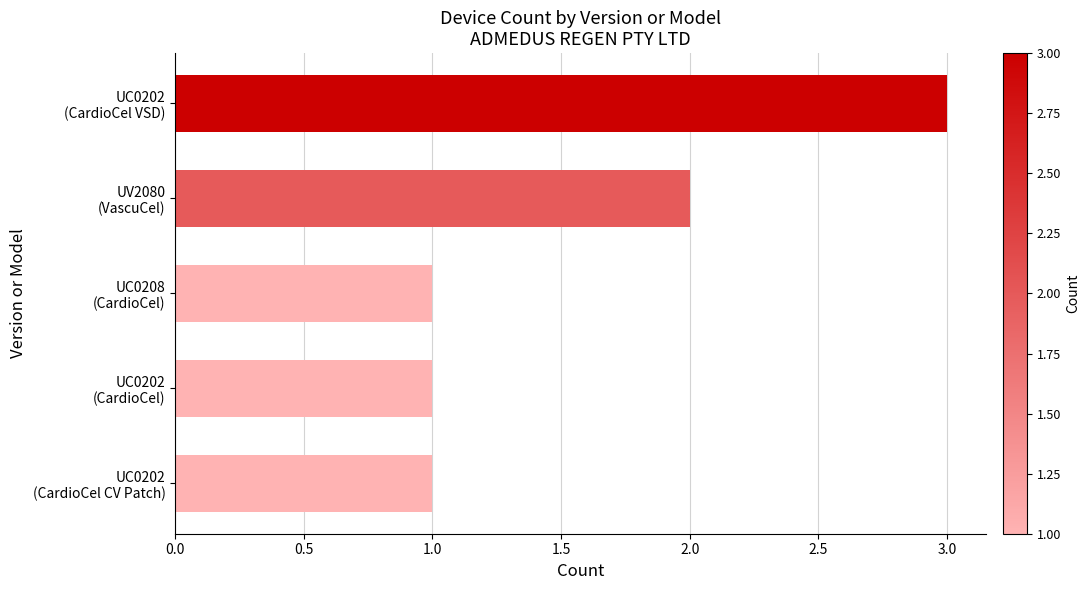

What is the value of the 5th bar from the top?

1